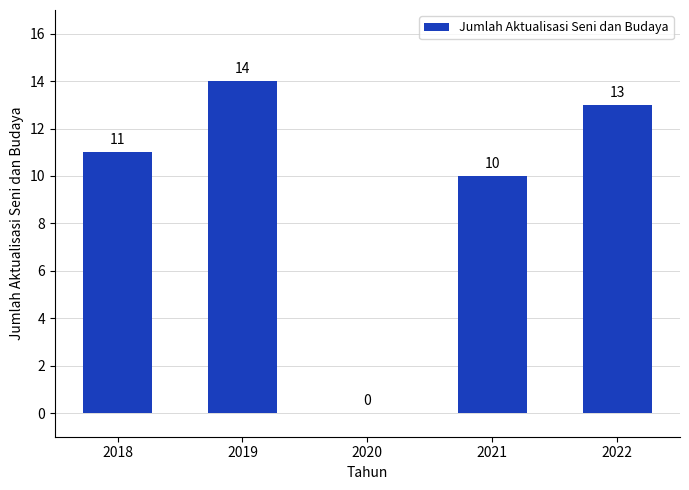

What is the sum of all values?

48